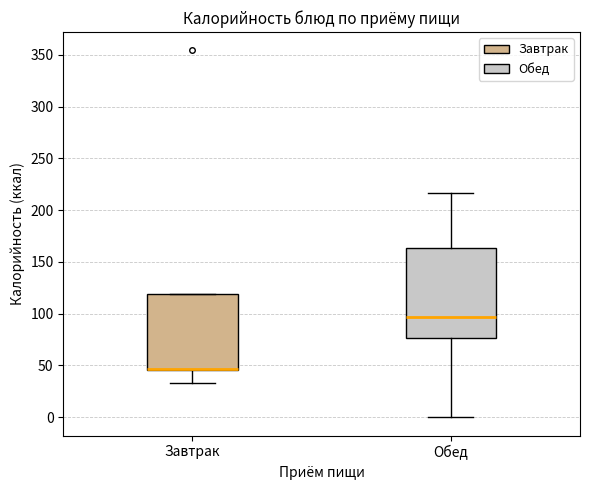

Which box is the tallest, from its lower edge to its upper edge?

Обед